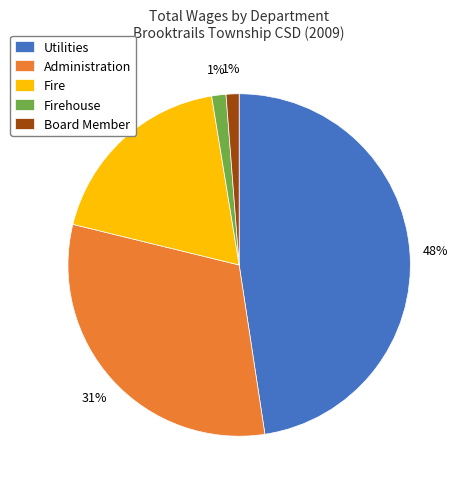

Is there a majority slice in this chart?

No